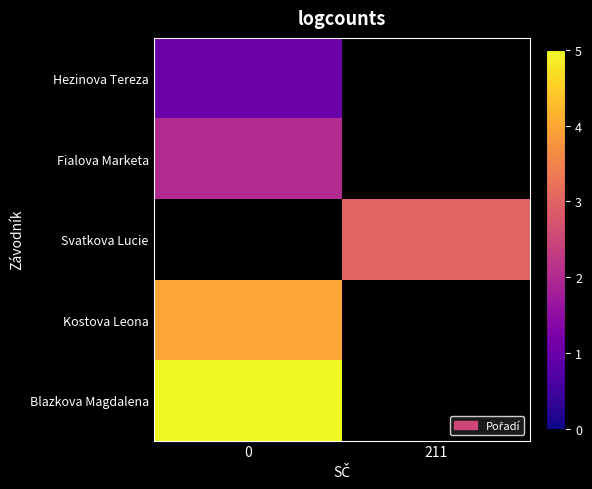

True or false: Blazkova Magdalena has a value of 7.5 at 0.

False